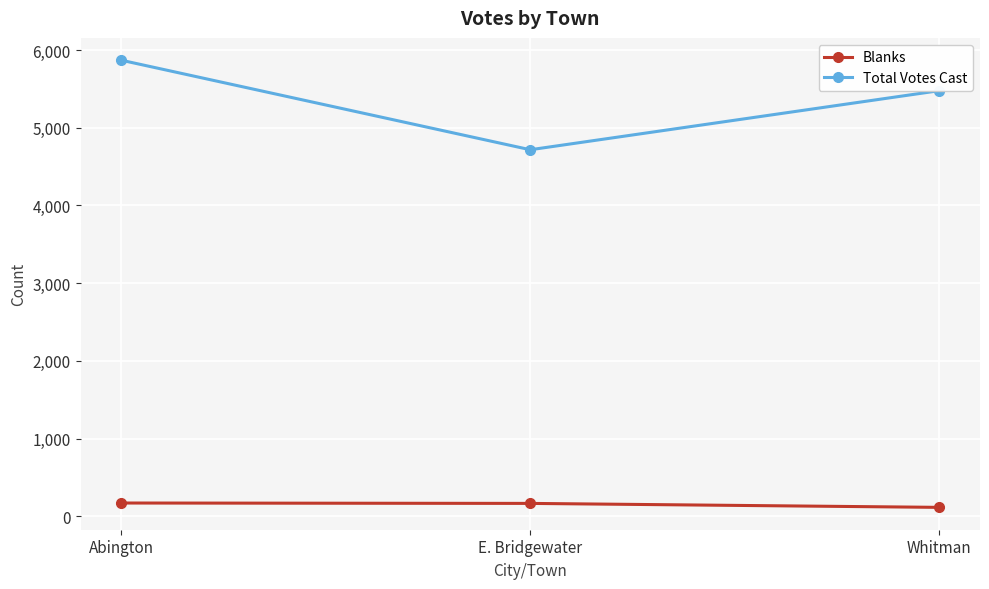

What is the minimum value shown in the chart?

114